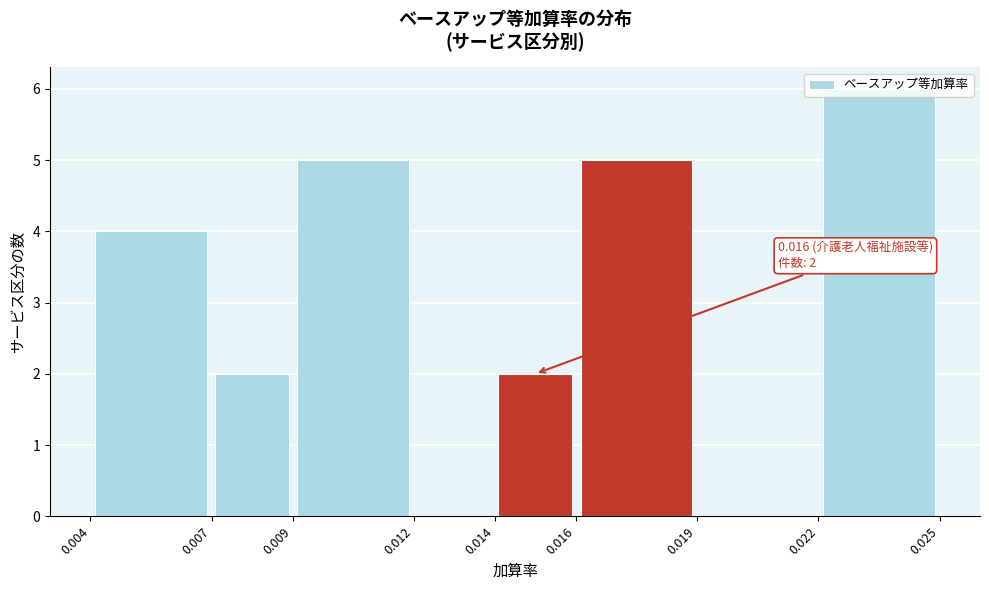

Which range on the x-axis has the tallest bar?

0.022 to 0.025